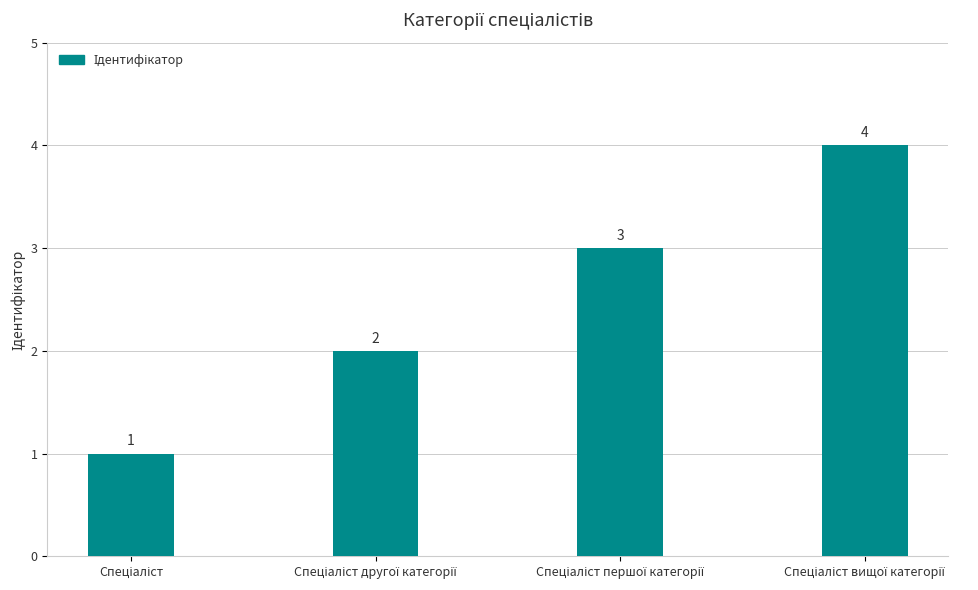

What is the sum of all values?

10